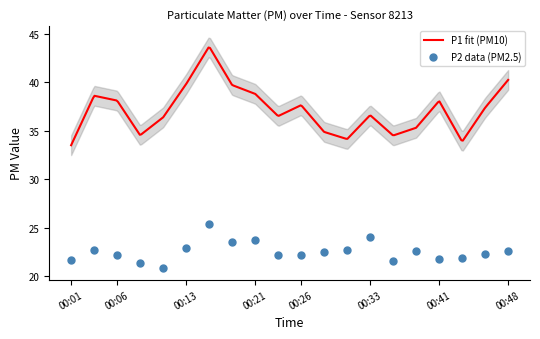

What is the ratio of the value at 00:43 to the value at 00:21?

0.9